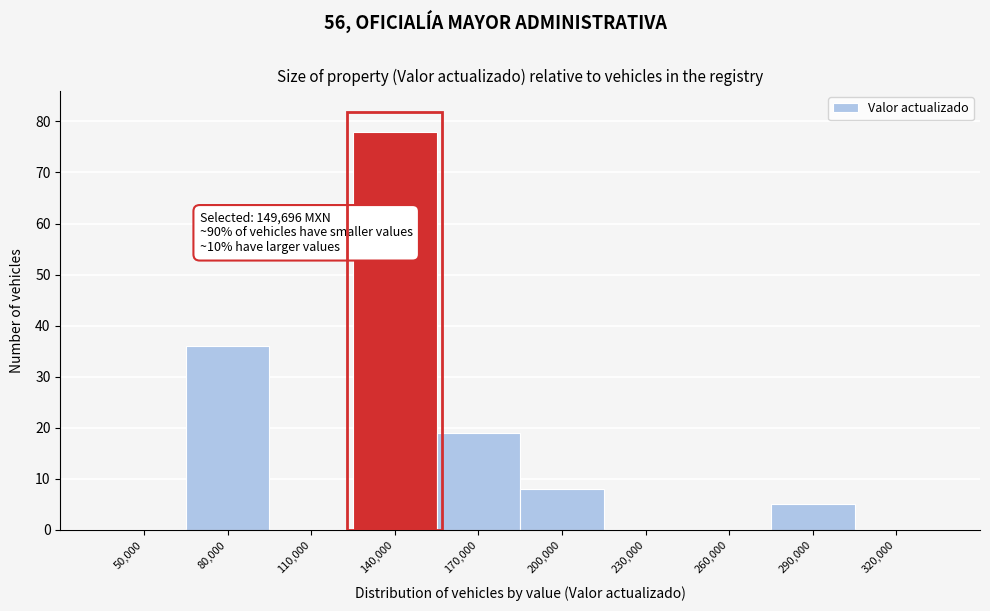

Reading left to right, transcribe all the data shown in this chart.

50,000=0	80,000=36	110,000=0	140,000=78	170,000=19	200,000=8	230,000=0	260,000=0	290,000=5	320,000=0